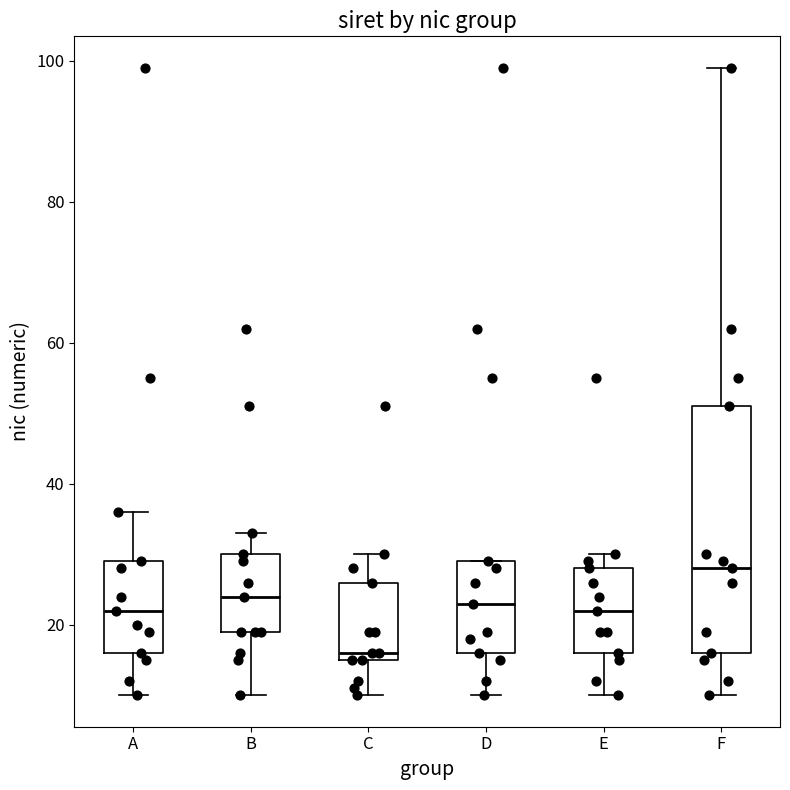

Which box has the lowest median line?

C